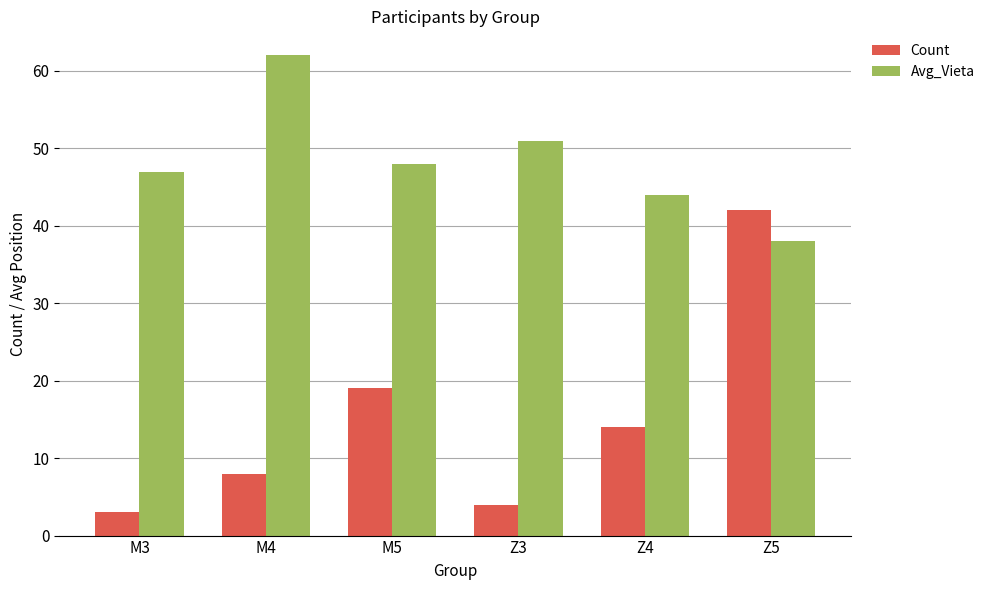

Reading left to right, what are all the values shown in this chart?

Count: M3=3	M4=8	M5=19	Z3=4	Z4=14	Z5=42
Avg_Vieta: M3=47	M4=62	M5=48	Z3=51	Z4=44	Z5=38